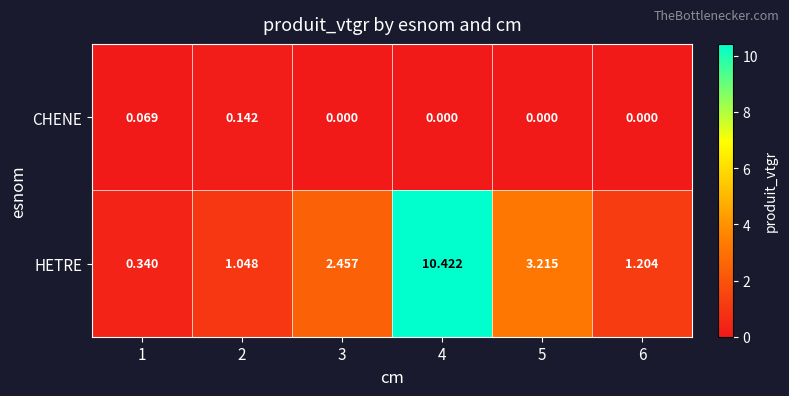

Between 1 and 5, which series saw the biggest shift?

HETRE